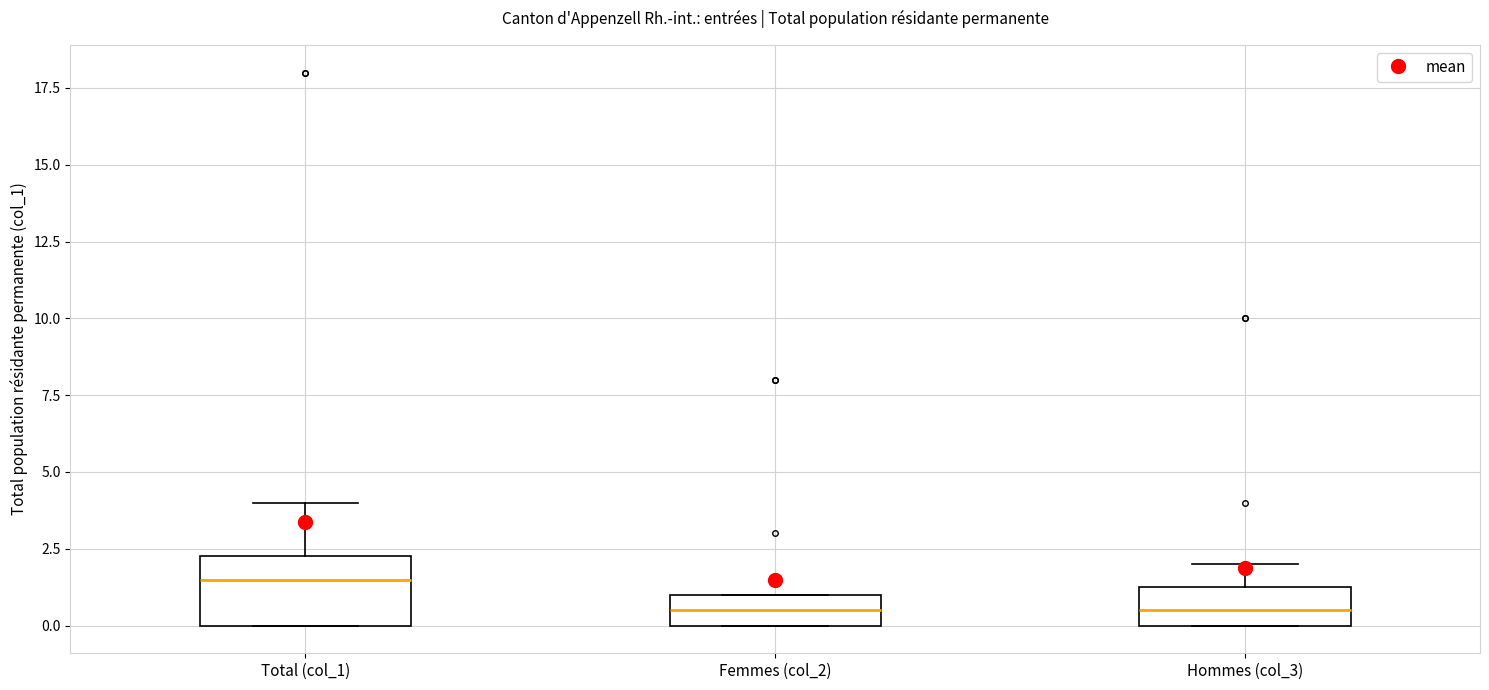

Reading left to right, read every box against the y-axis: the position of its median line, the range the box covers, and the ends of its whiskers. The values are not printed on the chart, so give them approximately, as read against the axis.

Total (col_1): median 1.5, box 0.0 to 2.5, whiskers 0.0 to 4.0
Femmes (col_2): median 0.5, box 0.0 to 1.0, whiskers 0.0 to 1.0
Hommes (col_3): median 0.5, box 0.0 to 1.5, whiskers 0.0 to 2.0